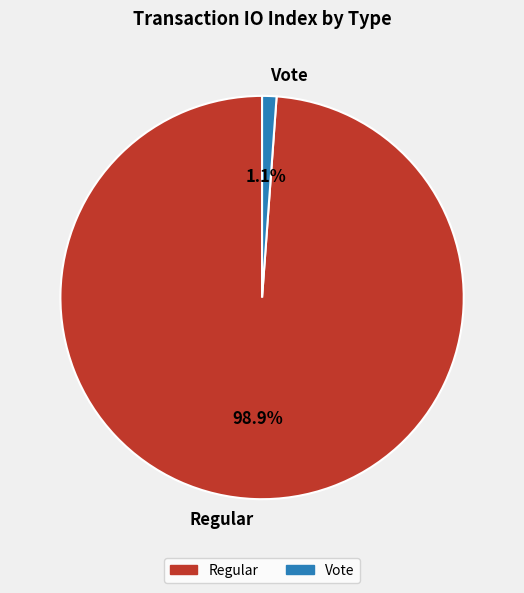

To the nearest percent, what is the average slice percentage?

50%